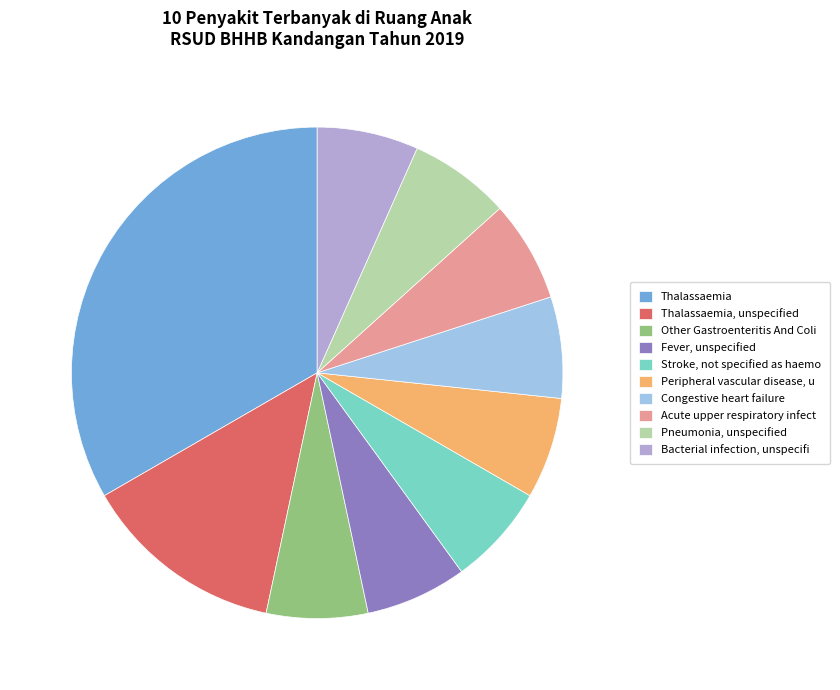

Do Congestive heart failure and Thalassaemia, unspecified together represent more than half of the pie?

No